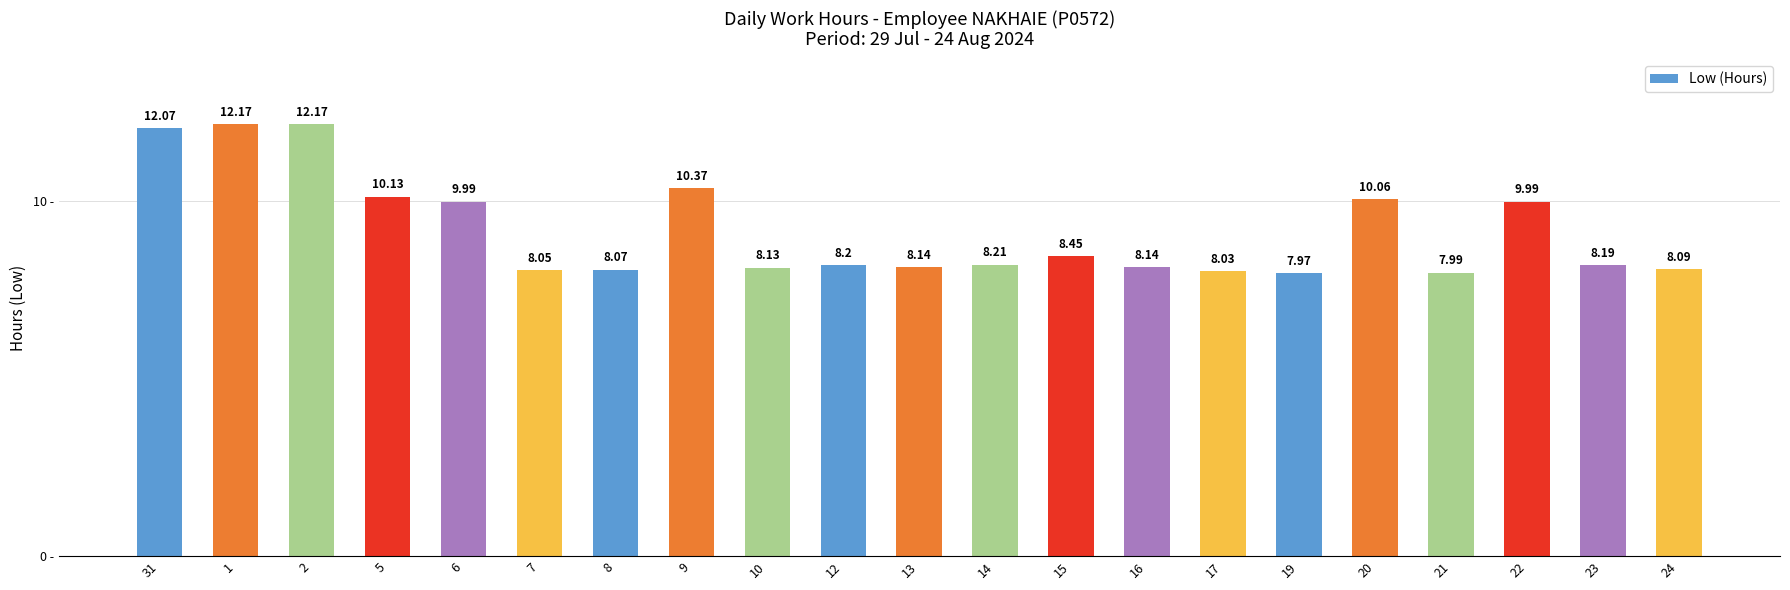

What is the difference between the second highest and minimum values?

4.2